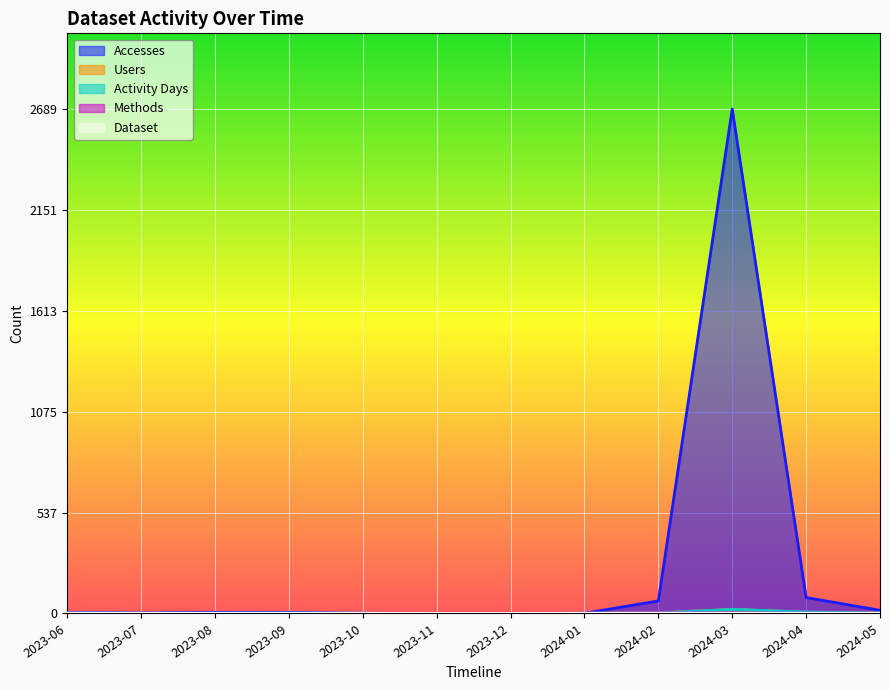

The Activity Days series shows 0 at 2023-08. True or false?

False